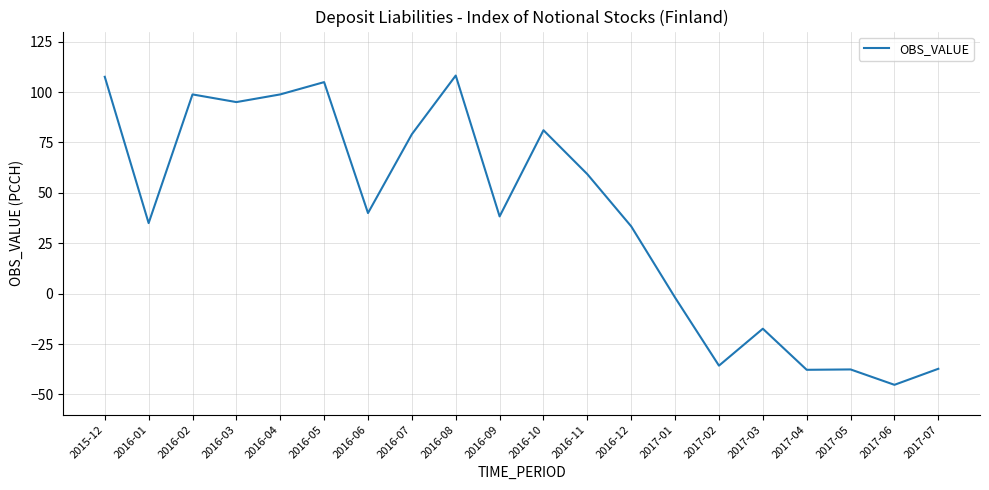

What position from the left is 2016-07?

8